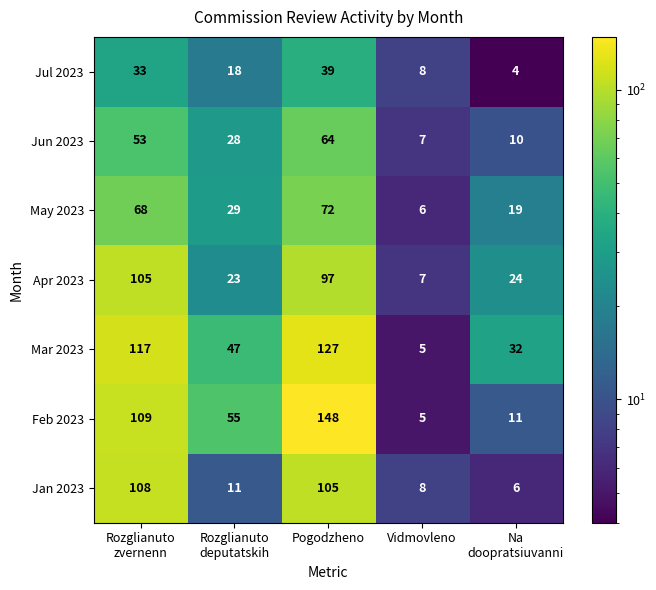

List the series in order of their peak value, lowest first.

Jul 2023, Jun 2023, May 2023, Apr 2023, Jan 2023, Mar 2023, Feb 2023